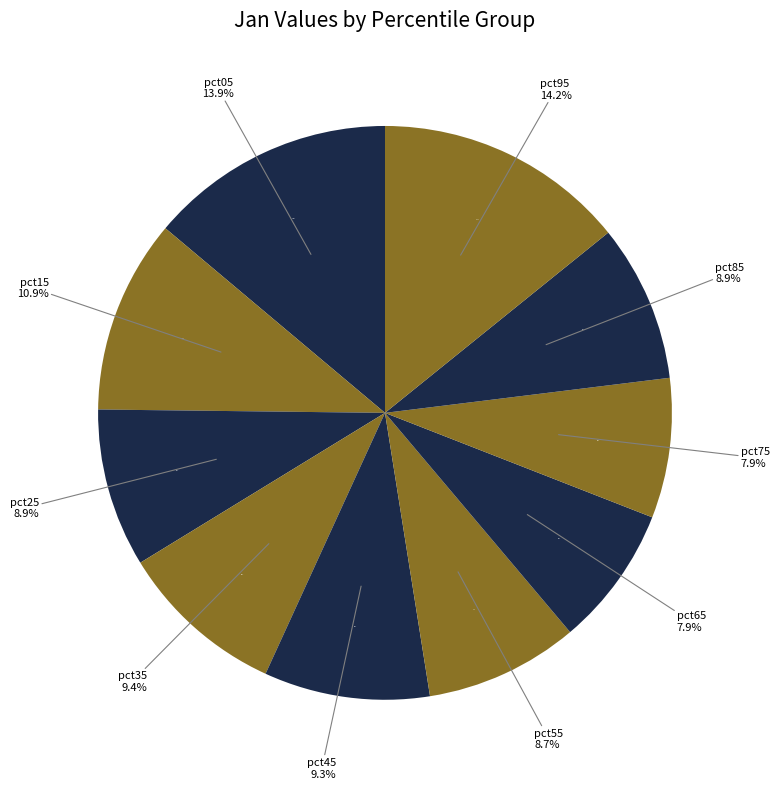

How much of the chart is everything except pct85?

91.1%